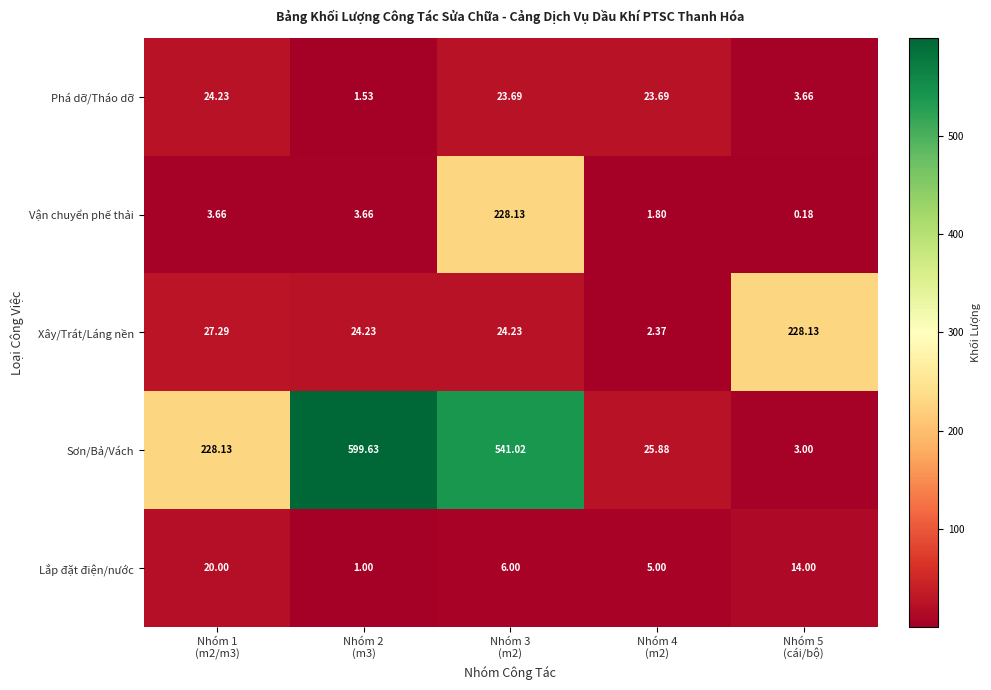

Which series has the largest total across all categories?

Sơn/Bả/Vách